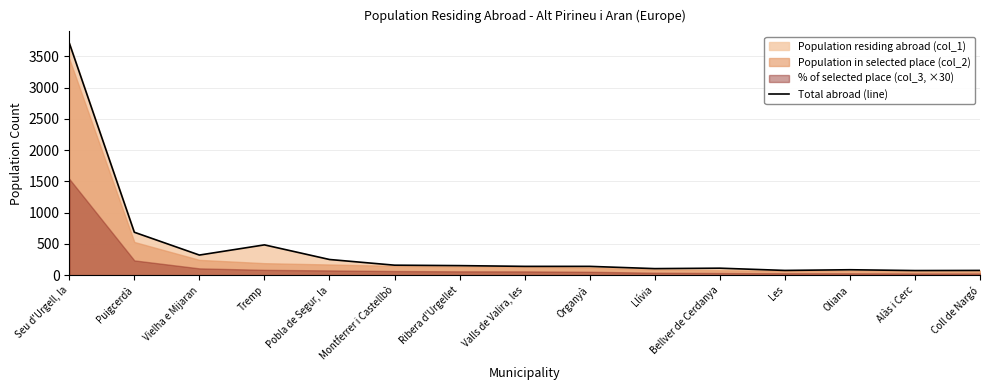

What is the smallest value displayed?

74